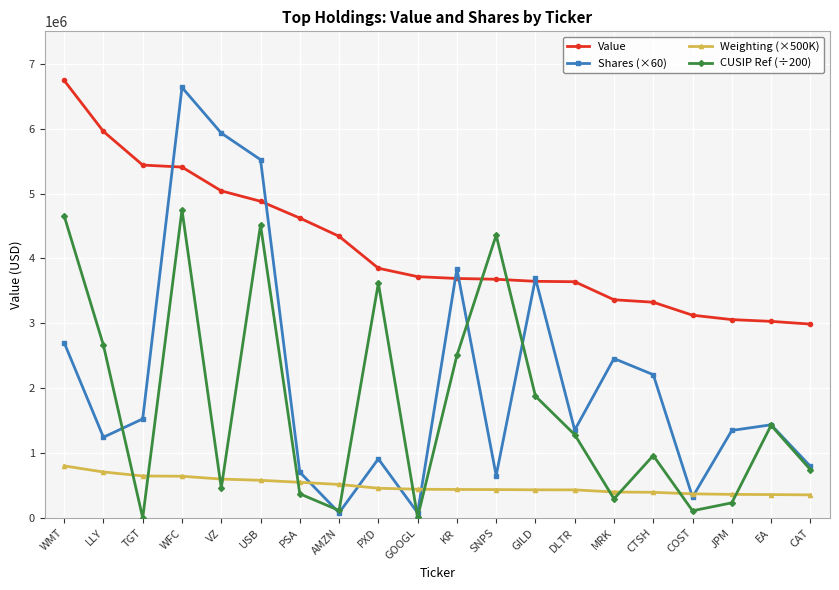

The value of Shares (×60) at WMT is 676654.5. True or false?

False